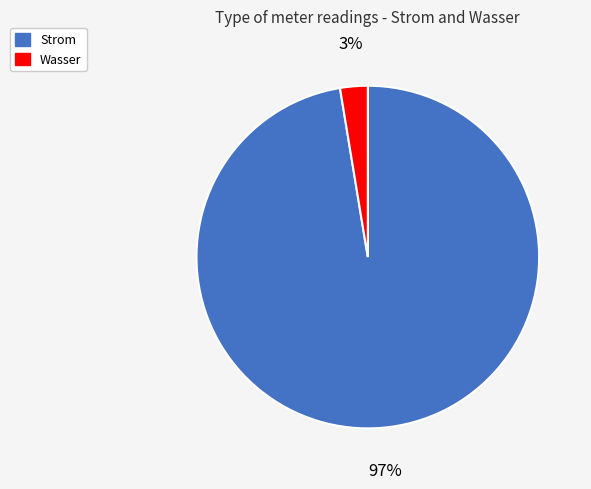

What is the majority slice?

Strom